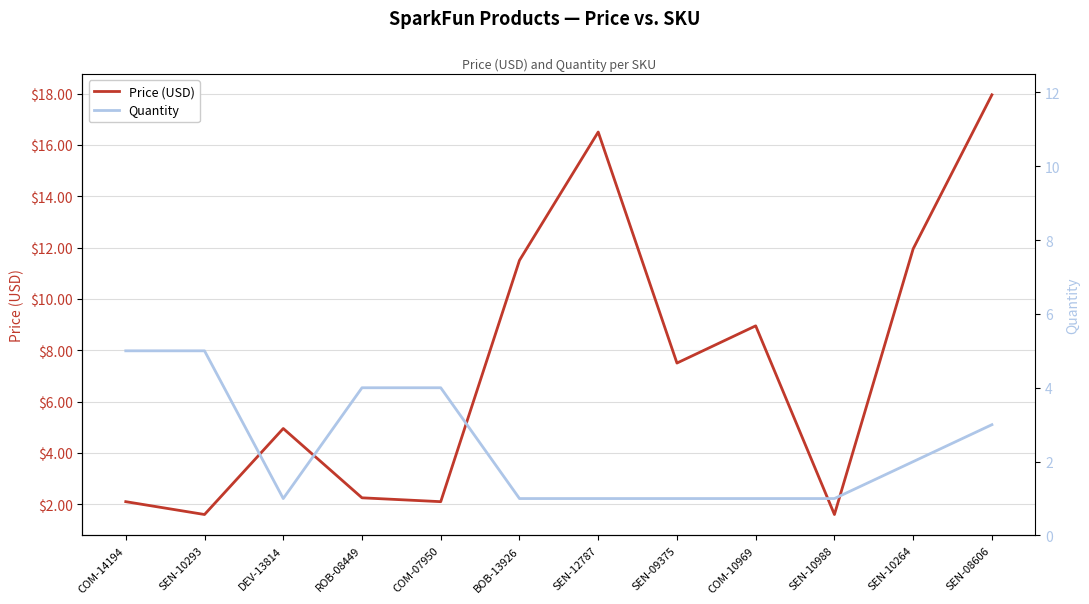

True or false: Price (USD) has a value of 1.1 at SEN-10293.

False